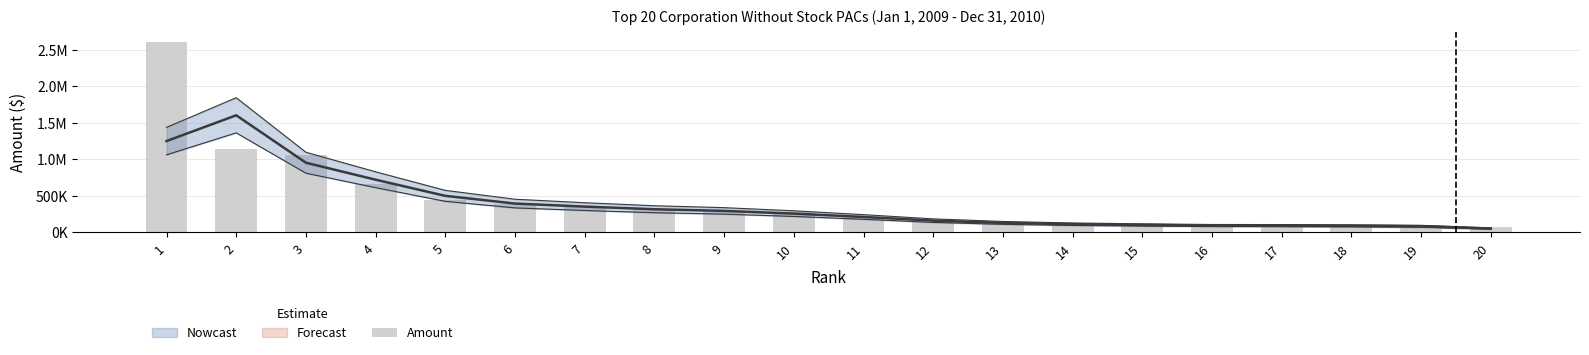

What is the sum of all values?

8691940.6